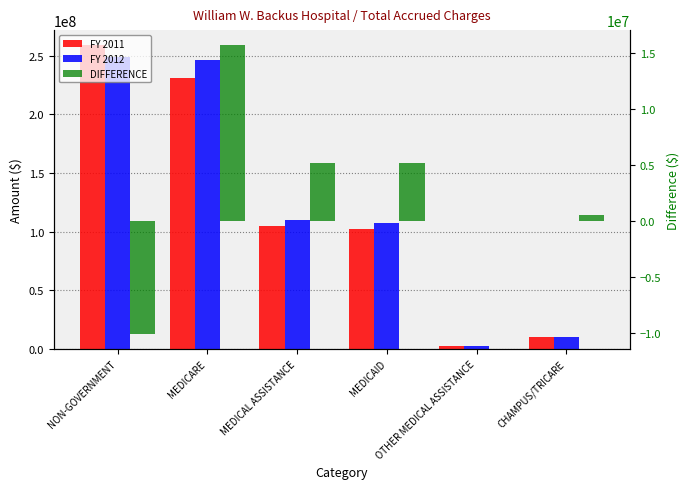

Reading left to right, extract all data points from this chart.

FY 2011: 258871276	230657198	104788824	102365290	2423534	9743287
FY 2012: 248782024	246444156	109982431	107546705	2435726	10315852
DIFFERENCE: -10089252	15786958	5193607	5181415	12192	572565